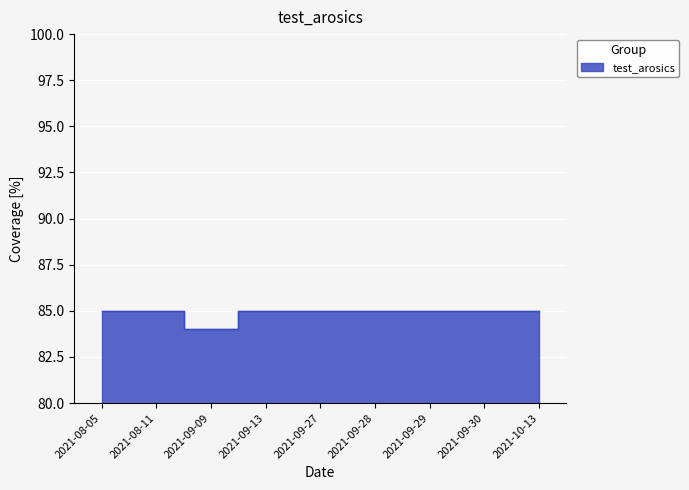

What is the maximum value shown in the chart?

85